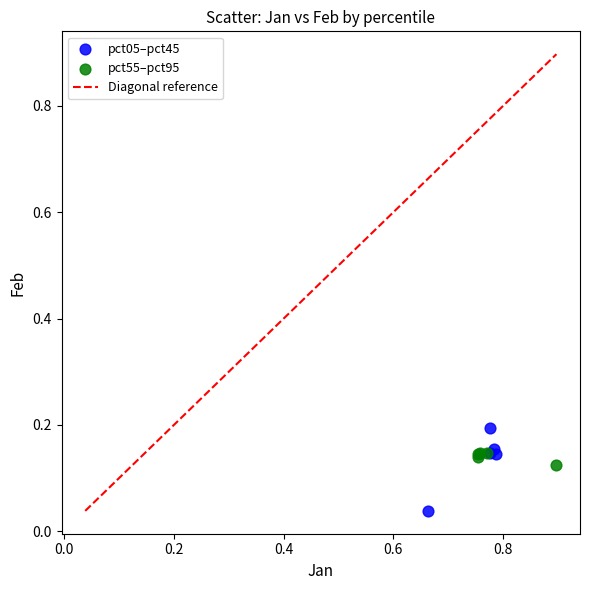

Which series reaches the maximum Y coordinate?

pct05–pct45